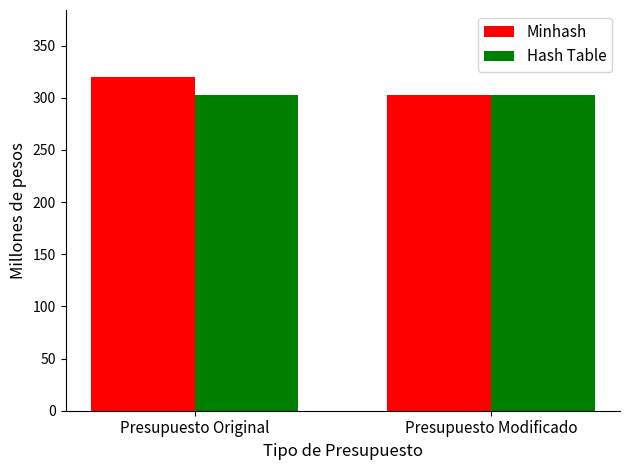

List the series in order of their peak value, highest first.

Minhash, Hash Table